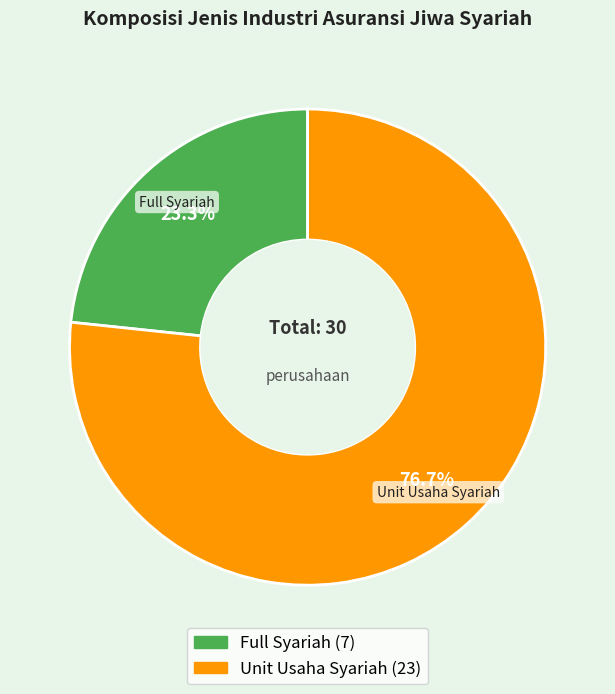

To the nearest percent, what percentage of the pie is Full Syariah?

23%